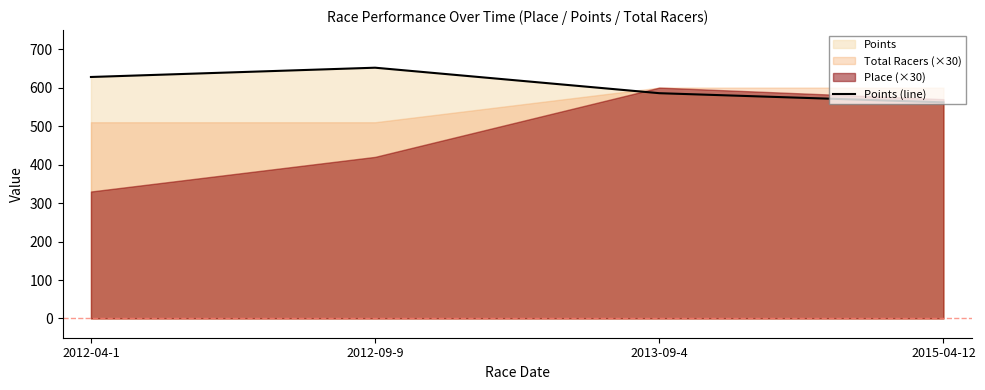

True or false: there are more than 0 points higher than both neighbors.

True